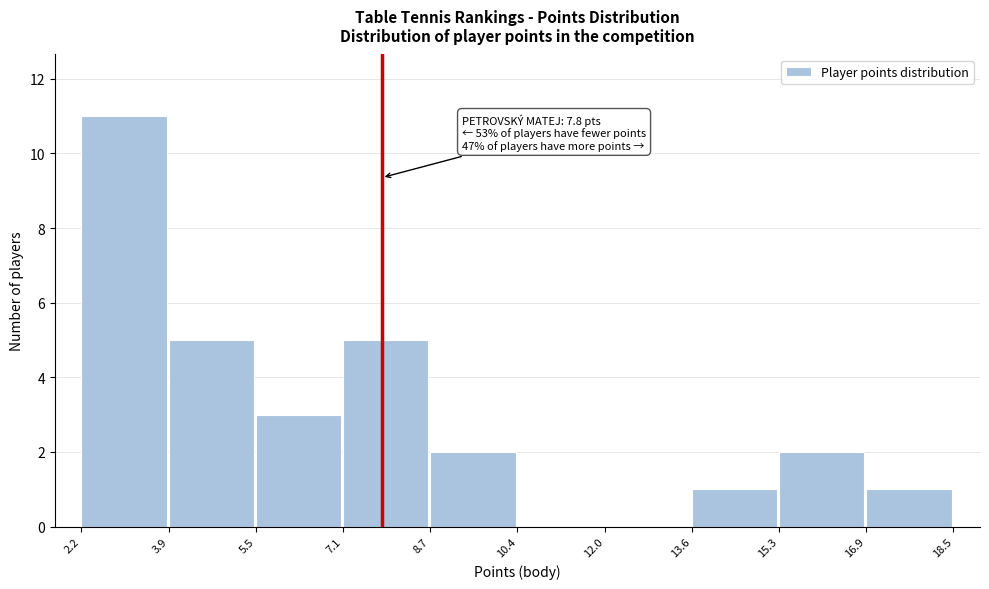

Over which range of the x-axis is the bar tallest?

2.2 to 3.9